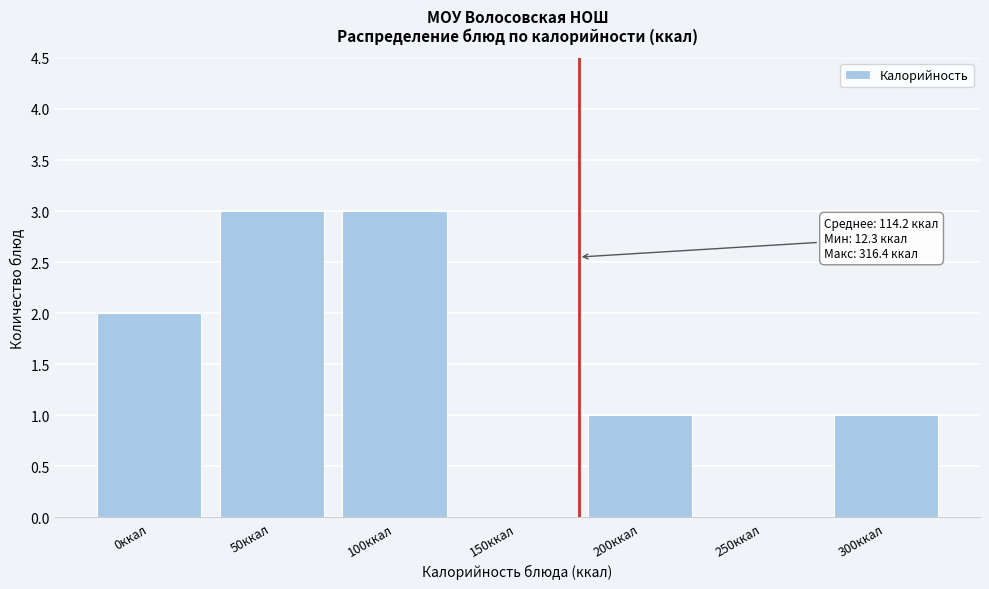

Reading left to right, transcribe all the data shown in this chart.

0ккал=2	50ккал=3	100ккал=3	150ккал=0	200ккал=1	250ккал=0	300ккал=1